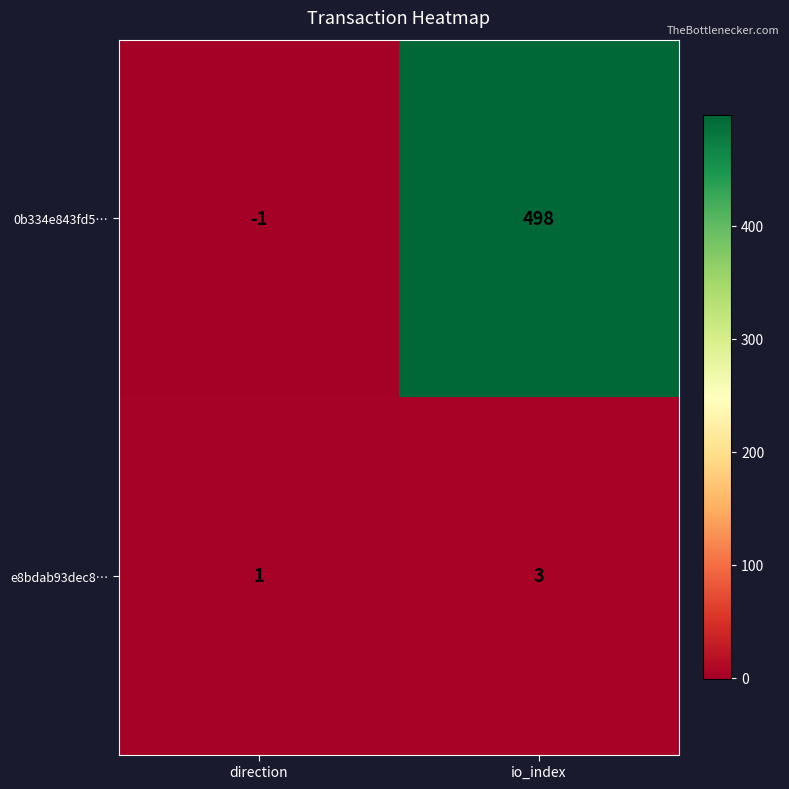

What is the total value across all series at io_index?

501